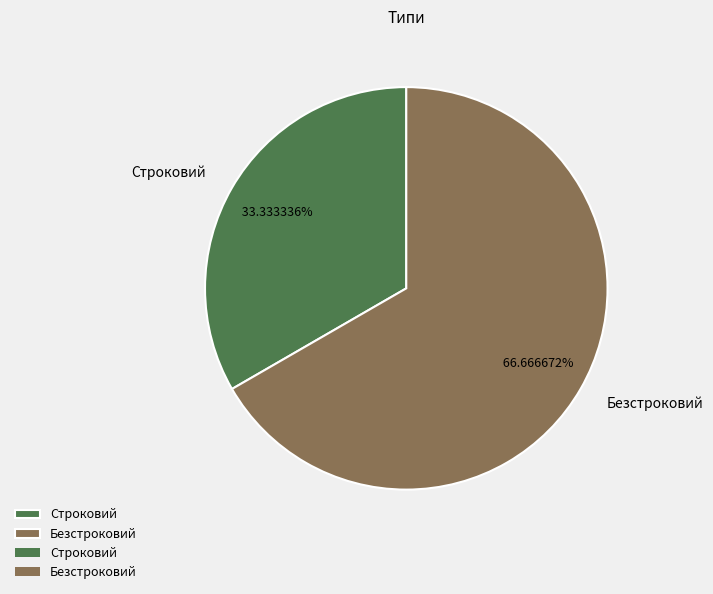

To the nearest percent, what portion does Безстроковий represent?

67%